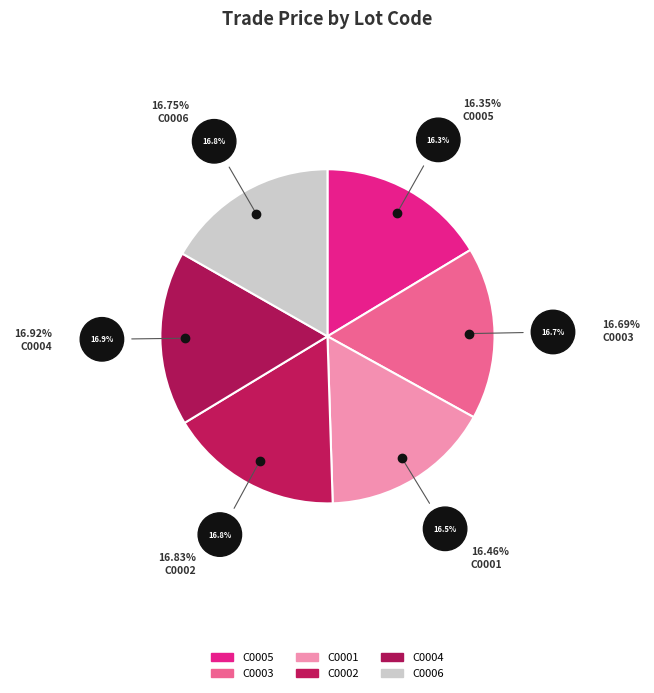

To the nearest percent, what is the difference between the largest and smallest slice percentages?

1%